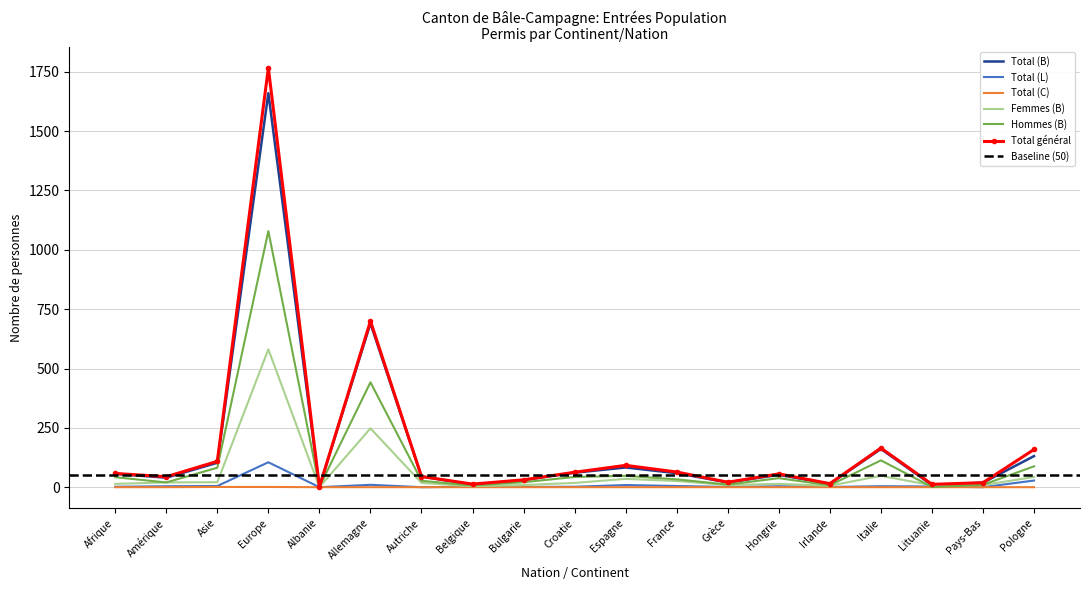

At how many categories does at least one series exceed 1082?

1